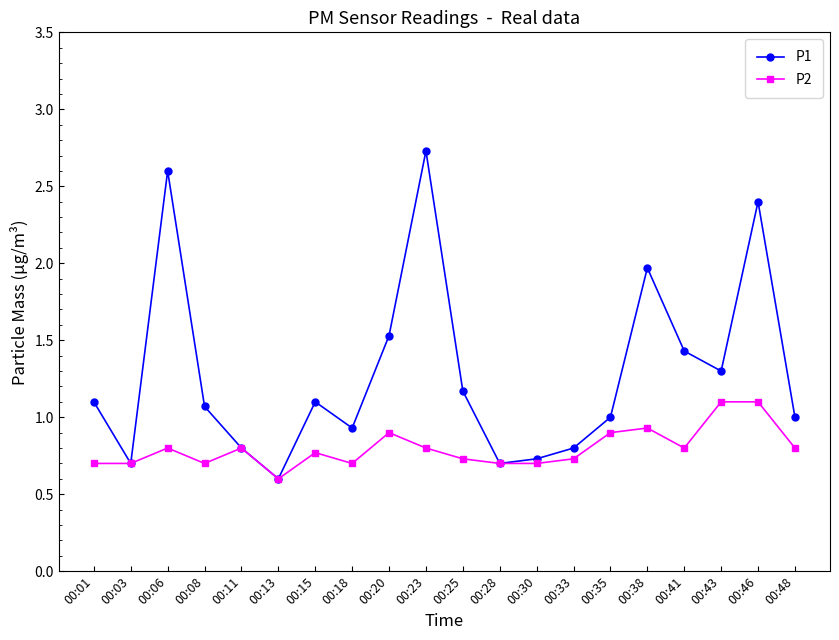

Which category has the highest value across all series?

00:23